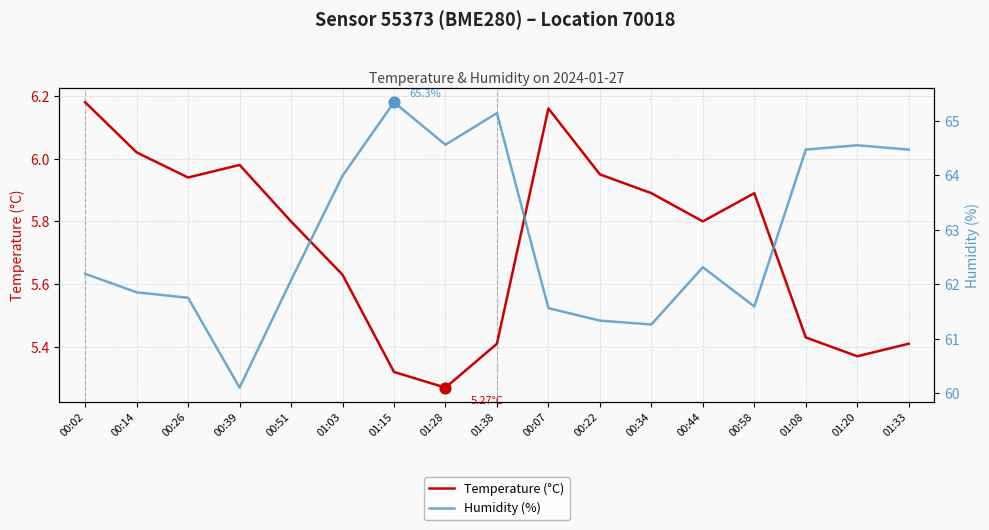

What are all the series names shown in the legend?

Temperature (°C), Humidity (%)